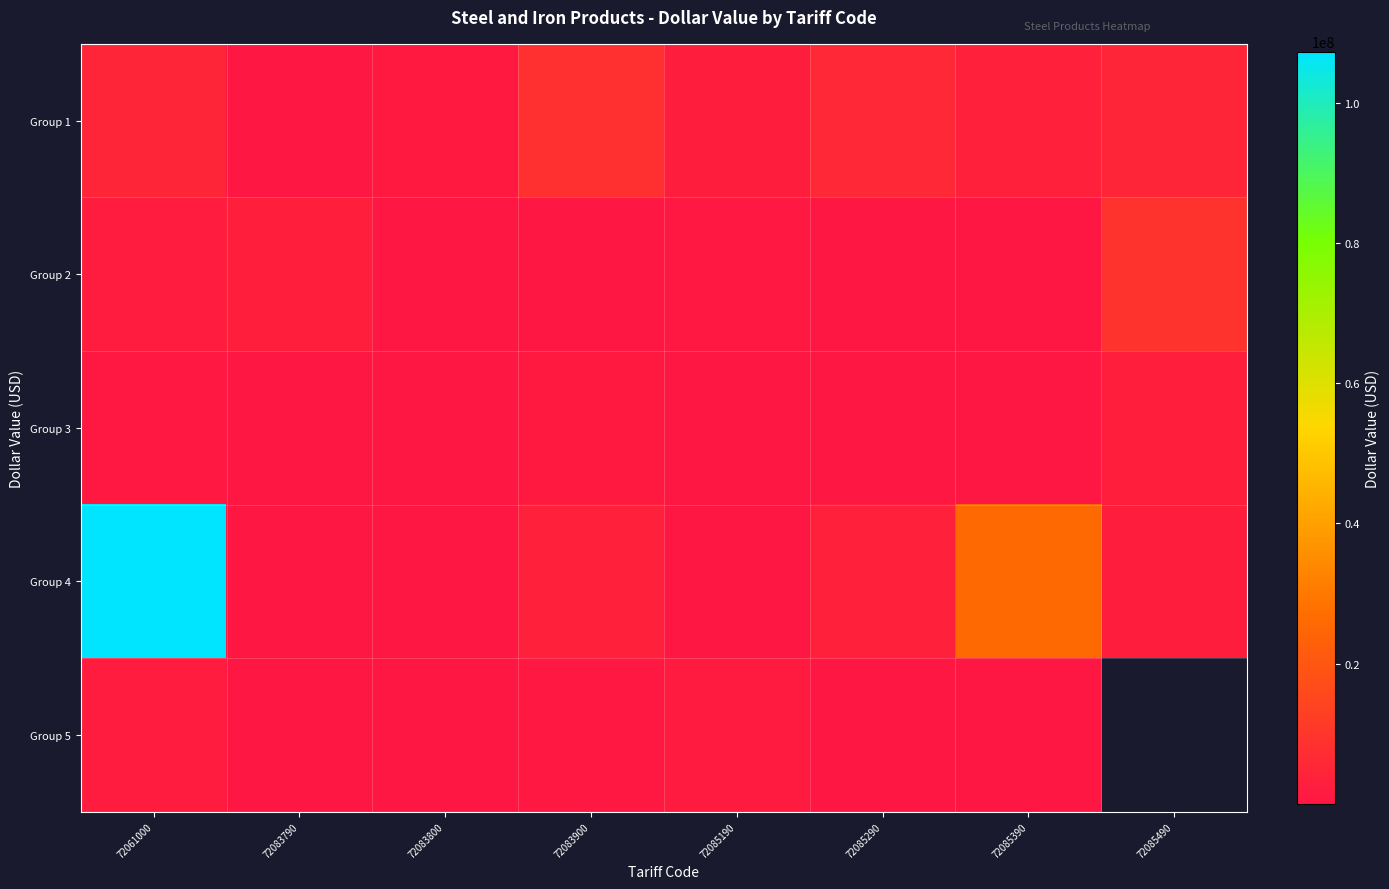

How many series are shown in this chart?

5